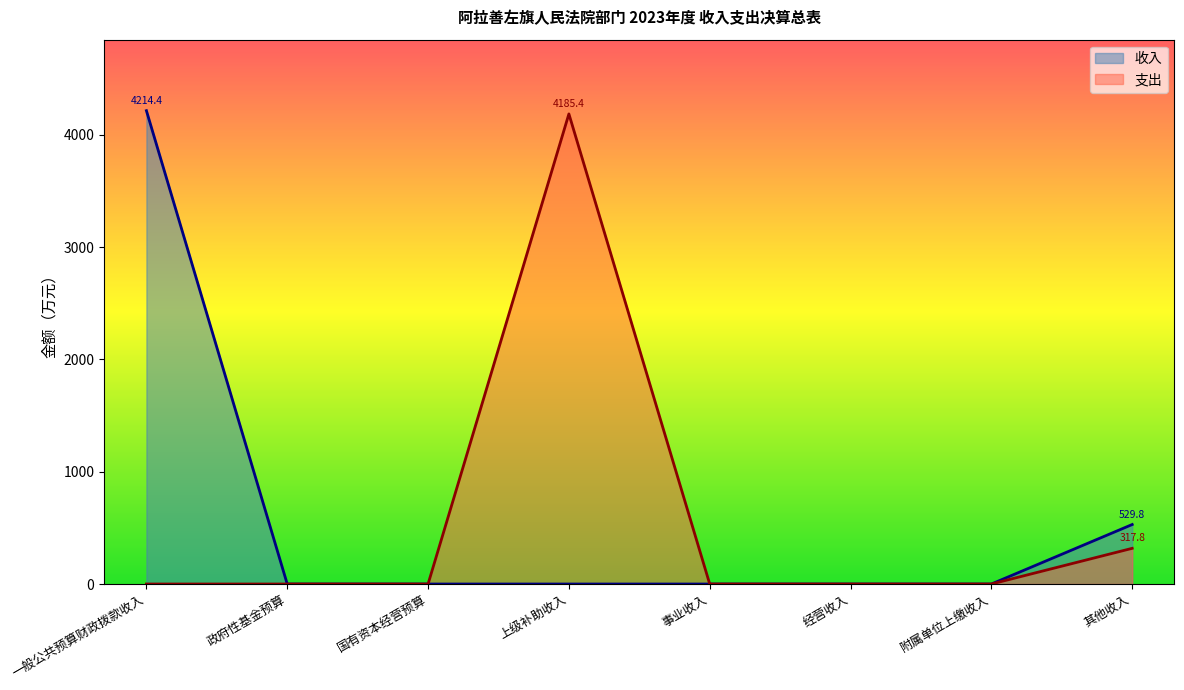

Rank the categories by value from highest to lowest.

一般公共预算财政拨款收入, 其他收入, 政府性基金预算, 国有资本经营预算, 上级补助收入, 事业收入, 经营收入, 附属单位上缴收入